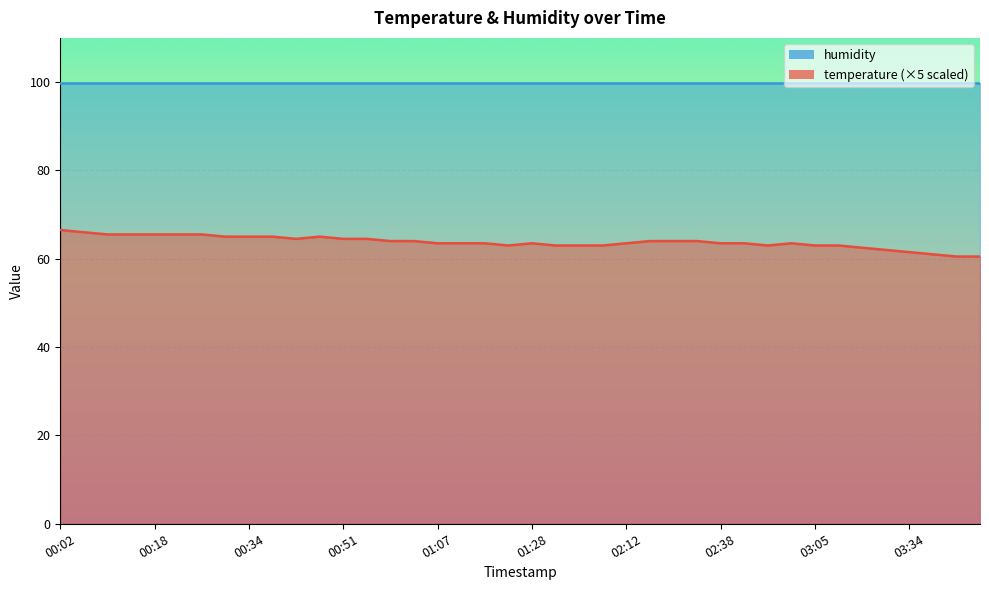

At which label is the value closest to 63?

01:24